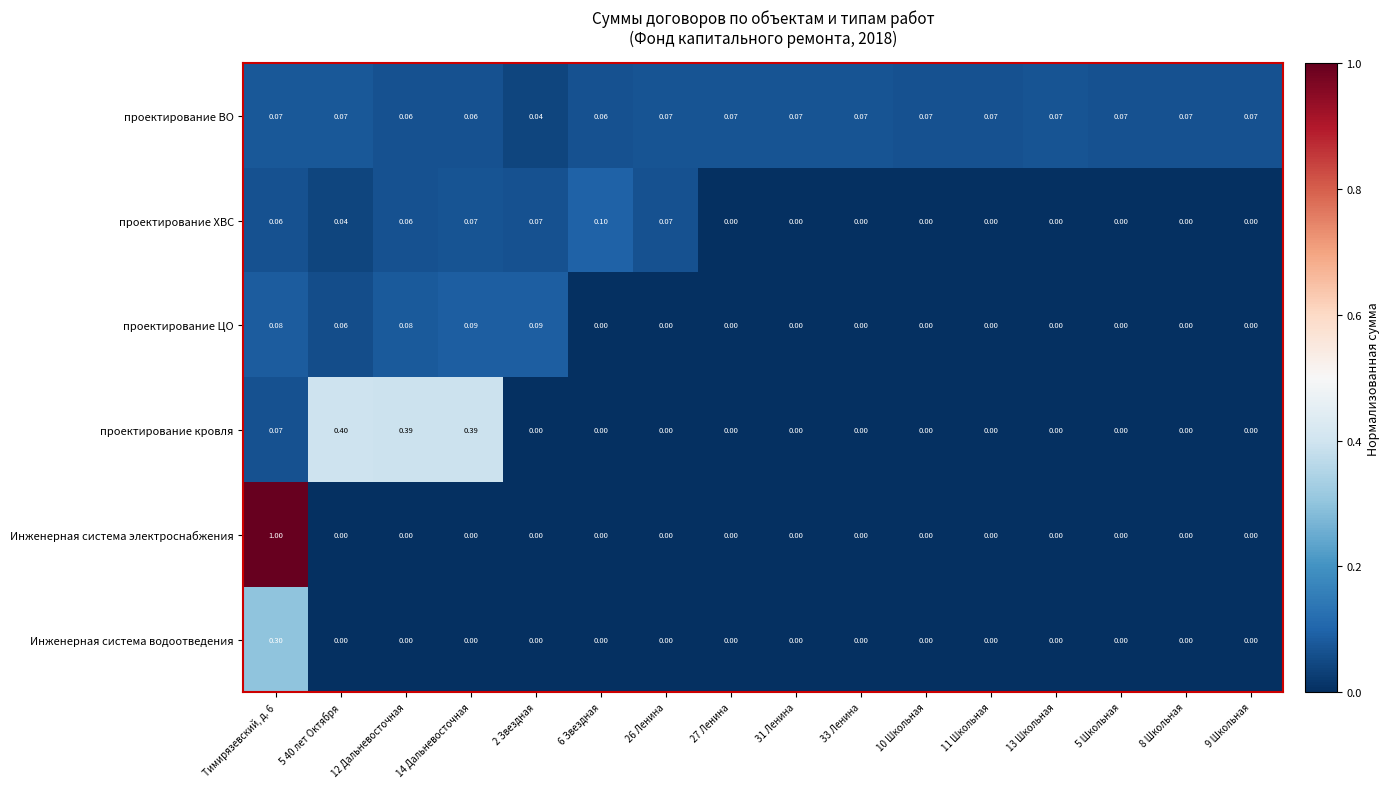

Rank the series by their maximum value, from highest to lowest.

Инженерная система электроснабжения, проектирование кровля, Инженерная система водоотведения, проектирование ХВС, проектирование ЦО, проектирование ВО